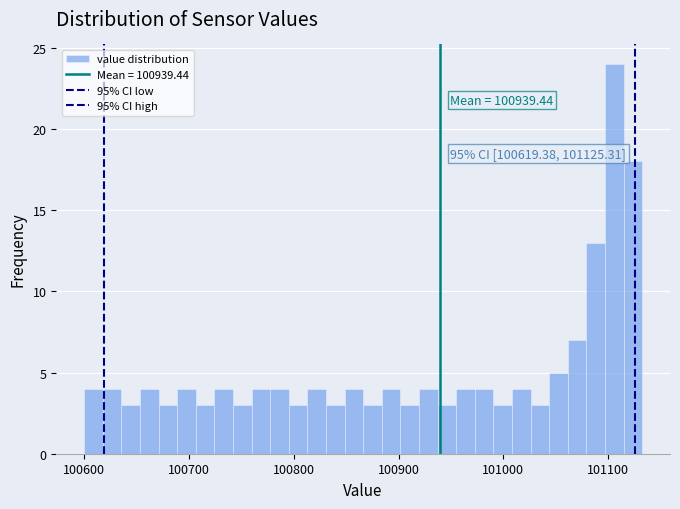

Around what value on the x-axis is the tallest bar? Give the approximate position of its centre, as read against the axis.

101110